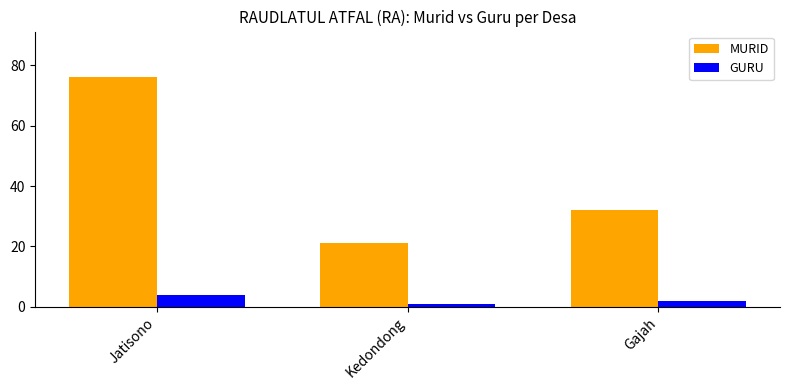

Which series has the largest total across all categories?

MURID